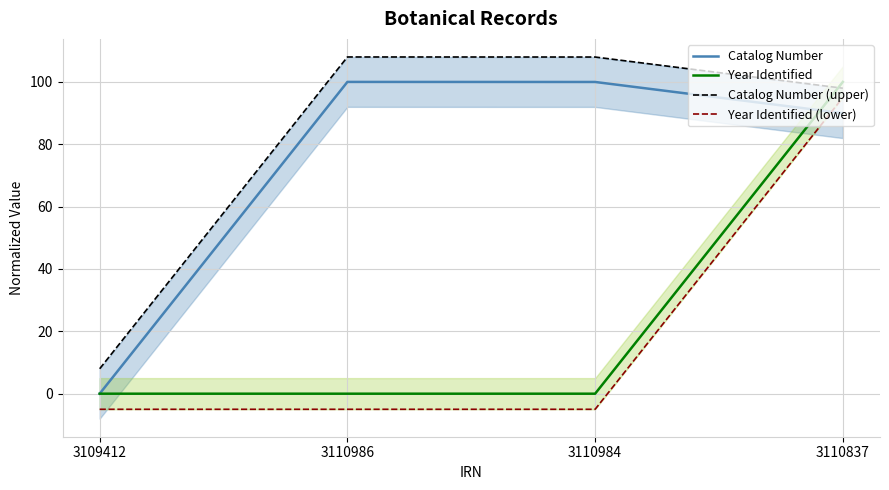

What is the difference between the Catalog Number (upper) values at 3109412 and 3110986?

100.0